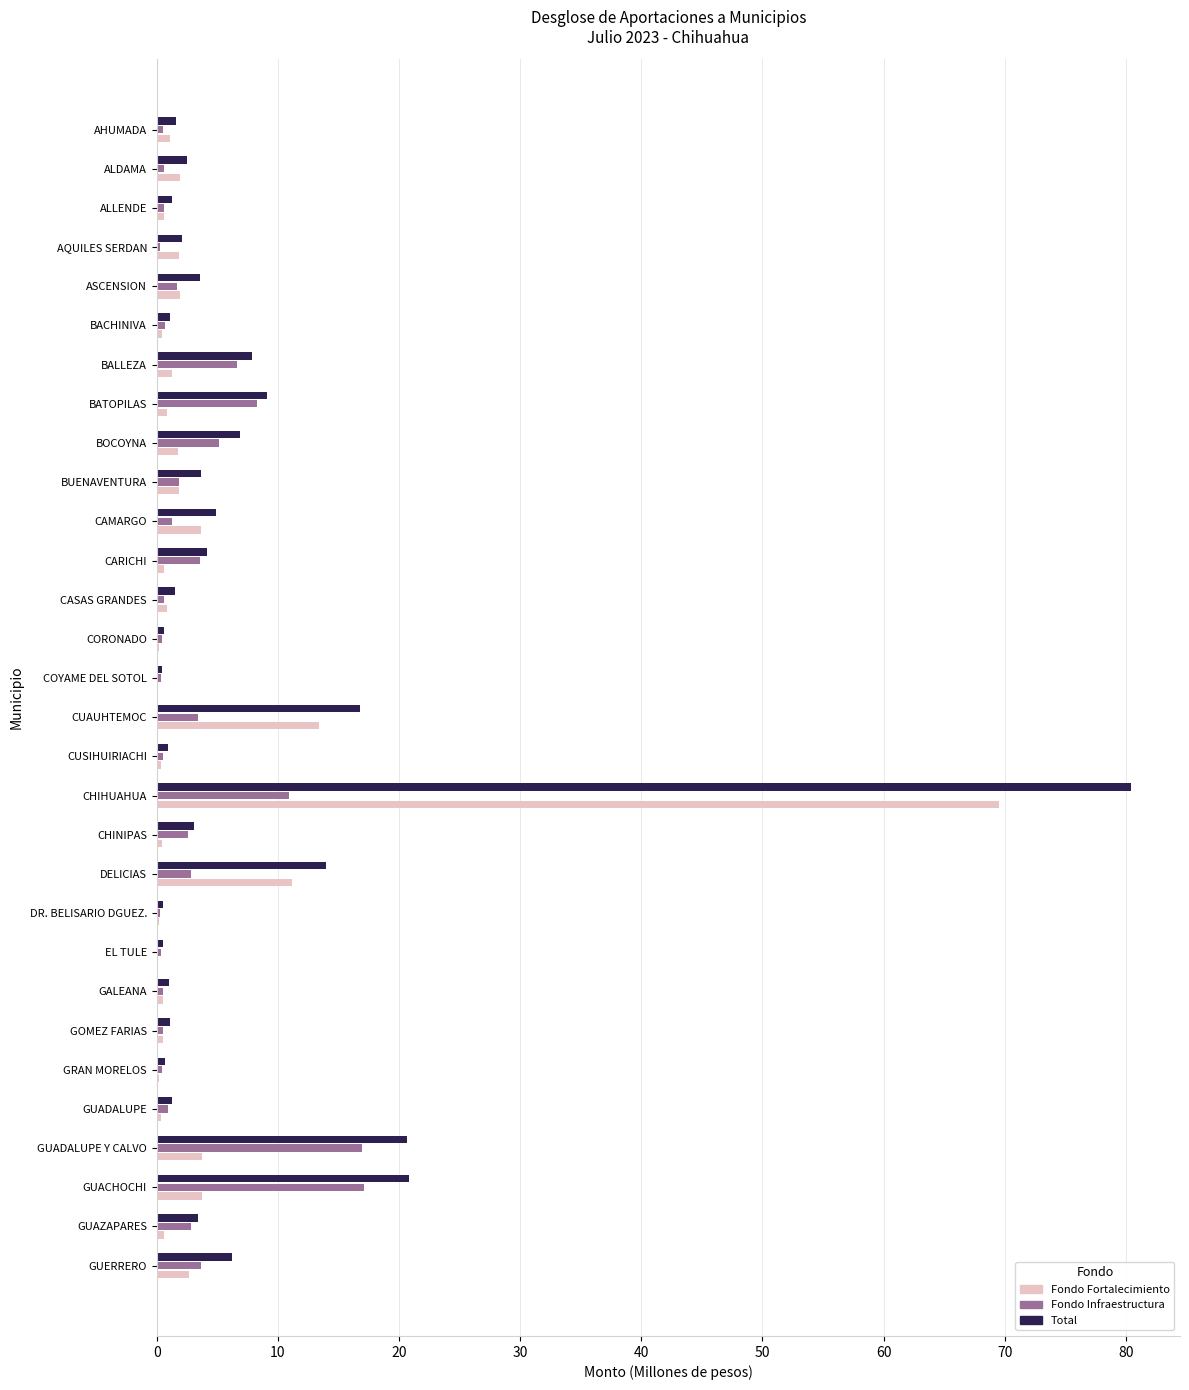

What is the greatest value displayed?

80.5